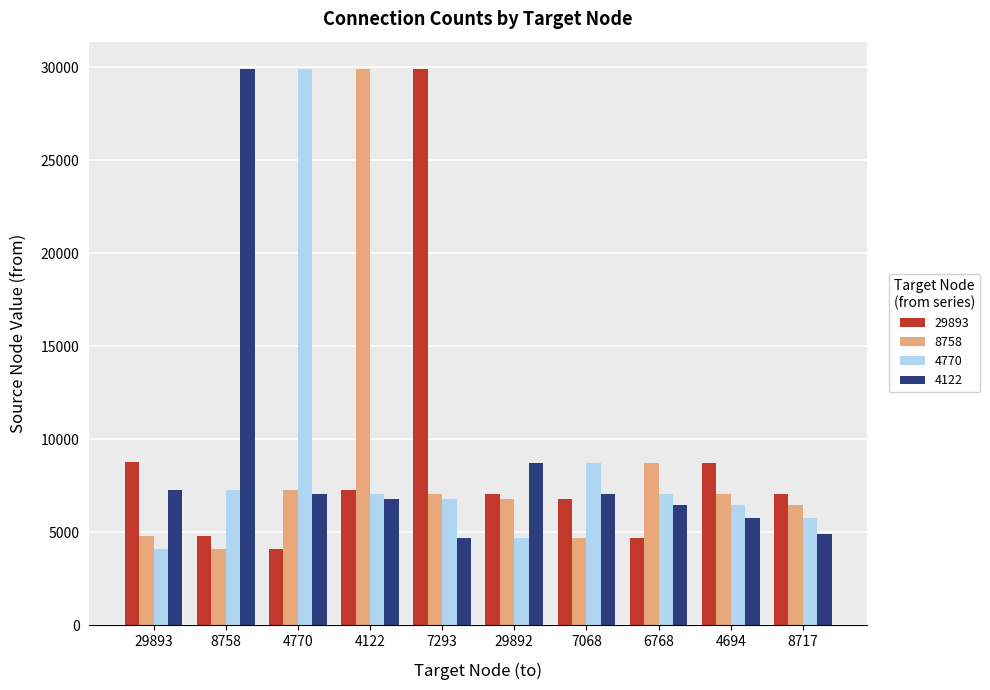

The value of 4122 at 29892 is 2419. True or false?

False